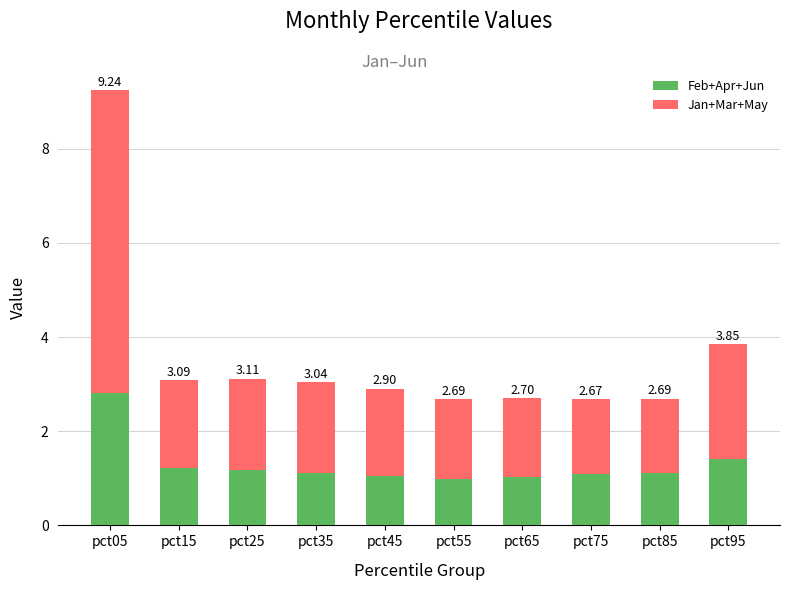

What is the value of the Feb+Apr+Jun bar at the 7th from the left?

1.0